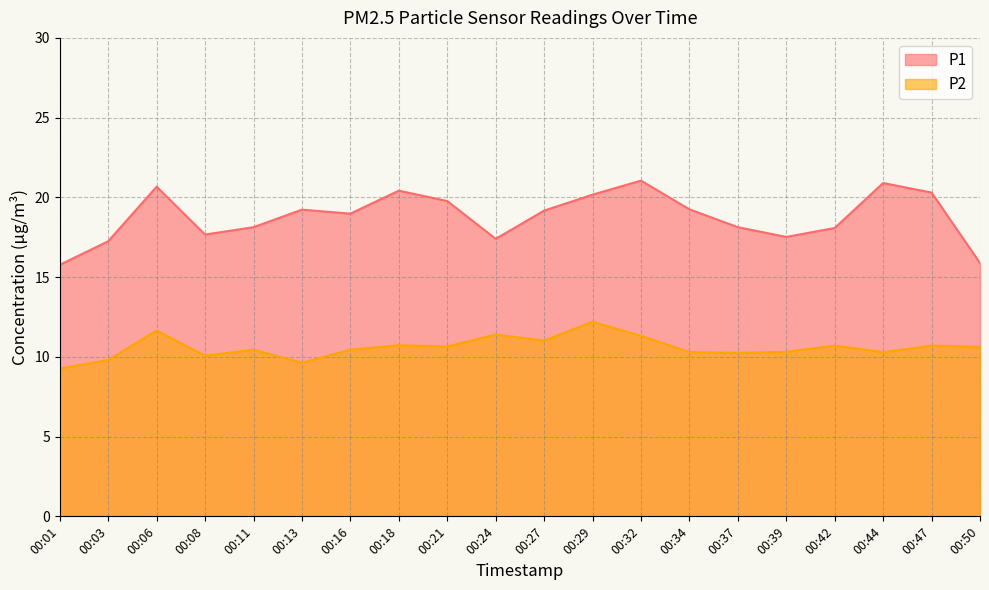

Where is the first local minimum for P2?

00:08